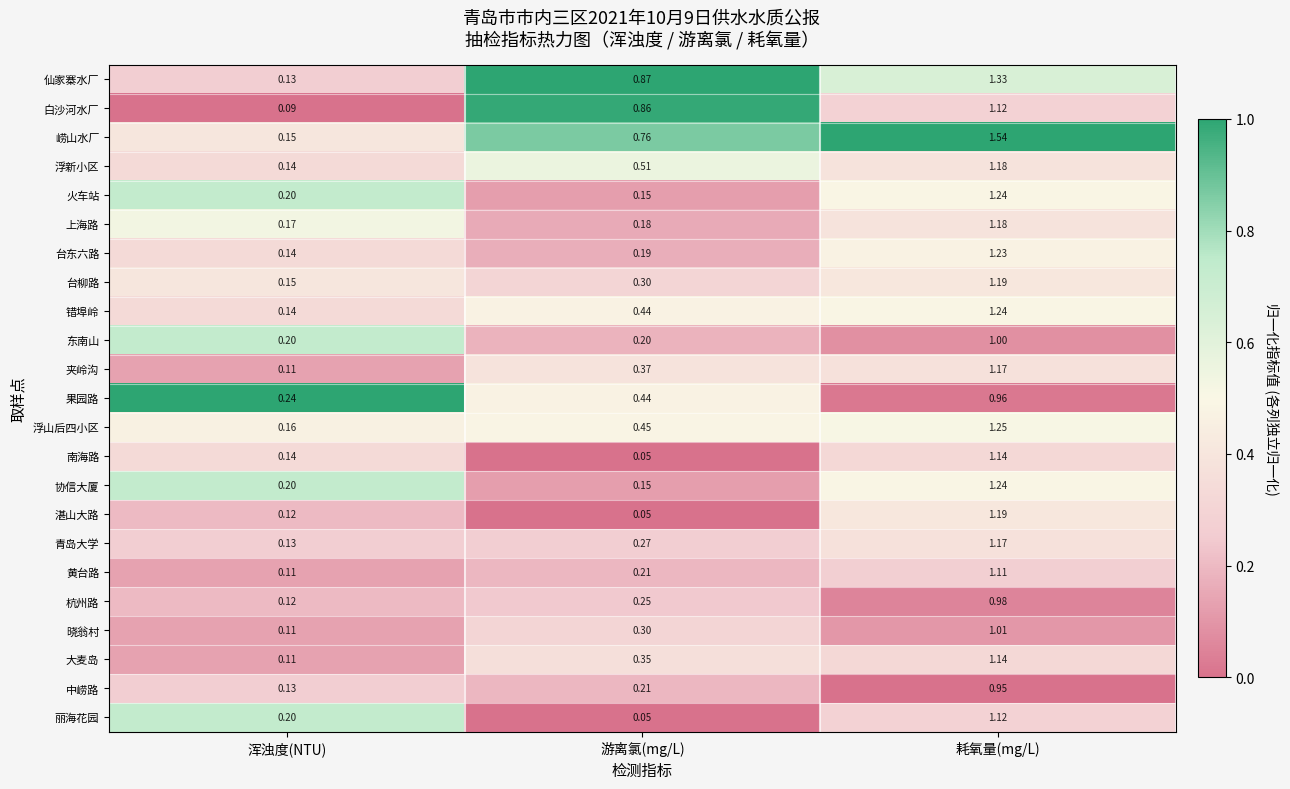

Is the value of 白沙河水厂 at 耗氧量(mg/L) greater than the value of 台柳路 at 浑浊度(NTU)?

Yes